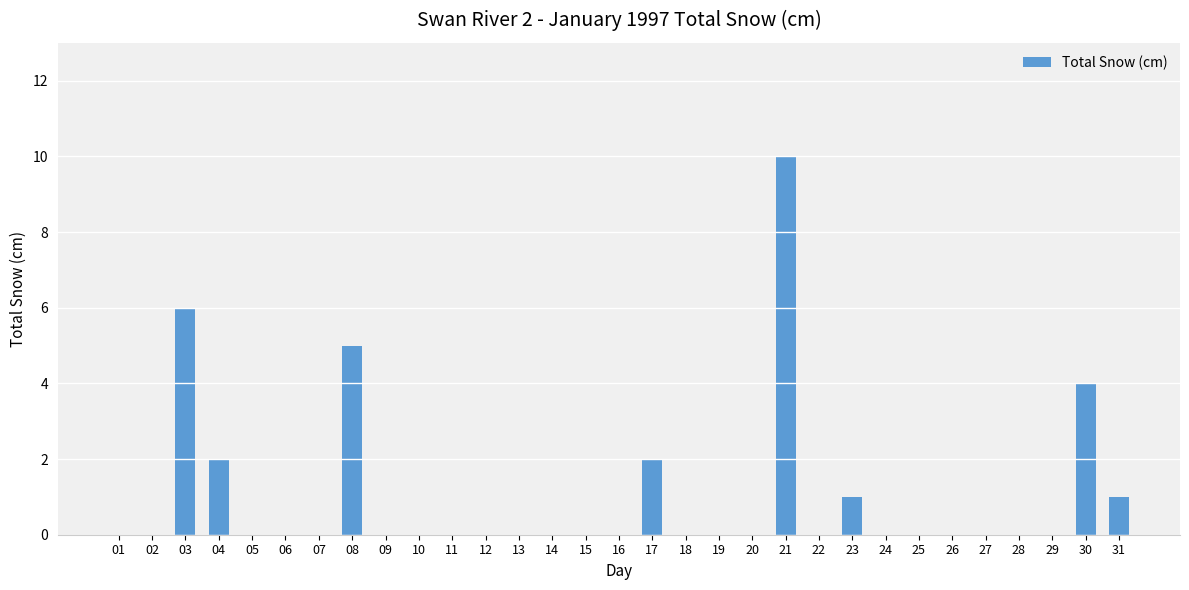

Reading left to right, extract all data points from this chart.

01=0	02=0	03=6	04=2	05=0	06=0	07=0	08=5	09=0	10=0	11=0	12=0	13=0	14=0	15=0	16=0	17=2	18=0	19=0	20=0	21=10	22=0	23=1	24=0	25=0	26=0	27=0	28=0	29=0	30=4	31=1